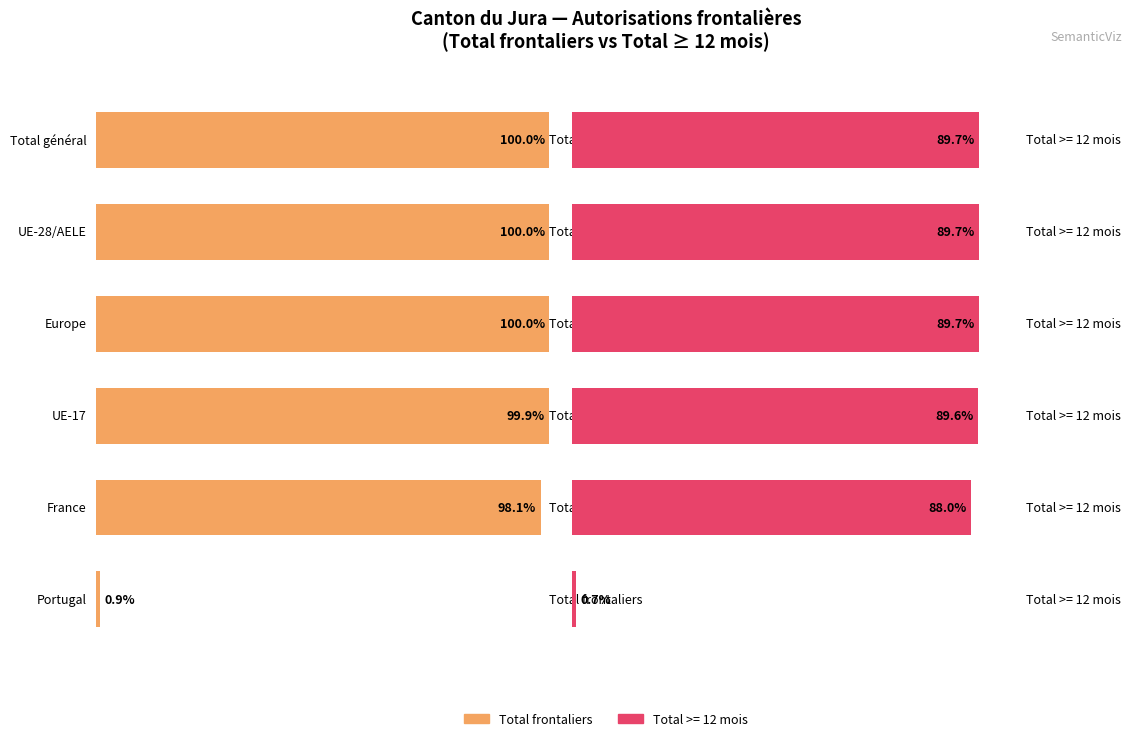

What is the label of the 9th bar from the right?

UE-28/AELE